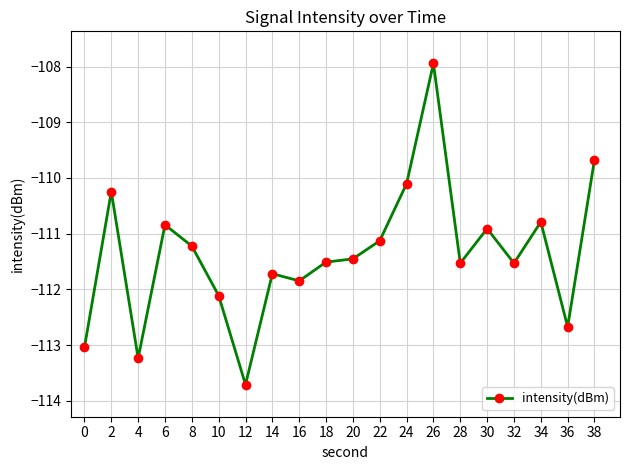

True or false: the data shows -110.1 at 24.

True